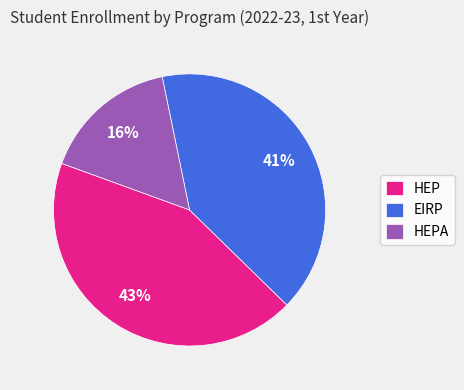

True or false: HEP accounts for 43% of the total.

True